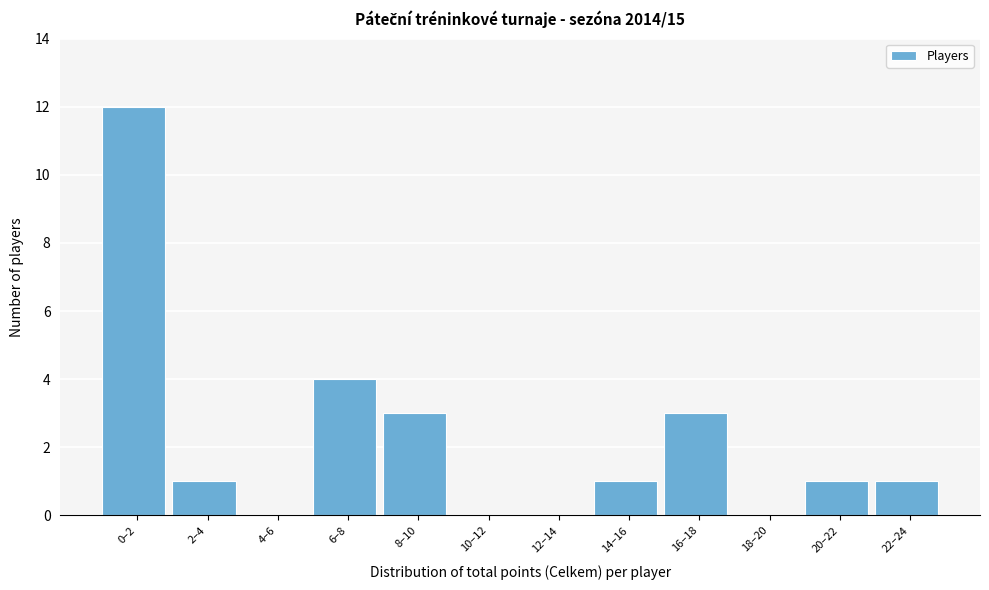

Reading left to right, what are all the values shown in this chart?

0–2=12	2–4=1	4–6=0	6–8=4	8–10=3	10–12=0	12–14=0	14–16=1	16–18=3	18–20=0	20–22=1	22–24=1